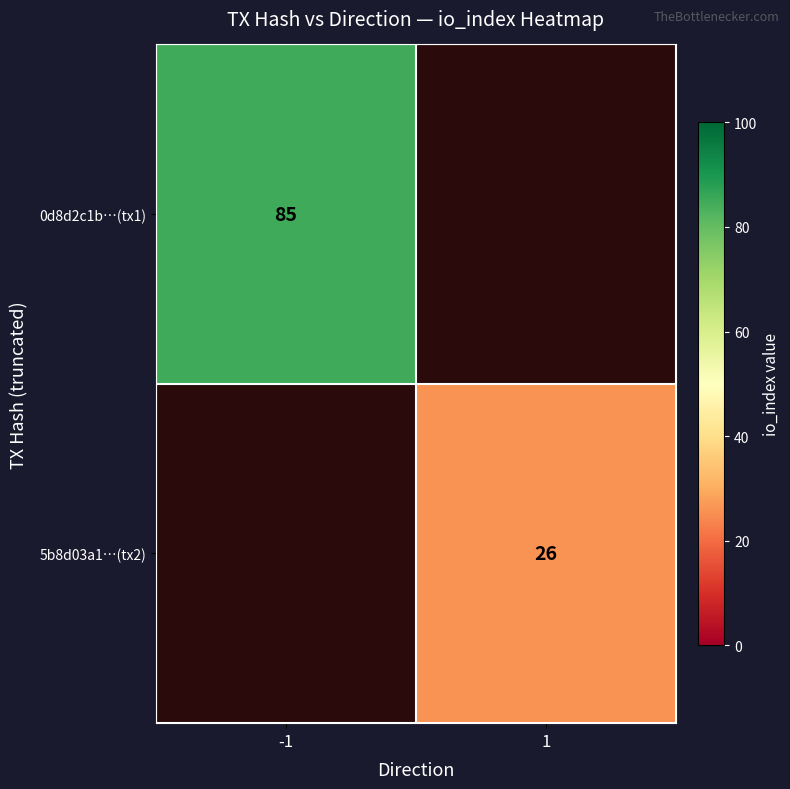

At which category does the chart reach its peak across all series?

-1